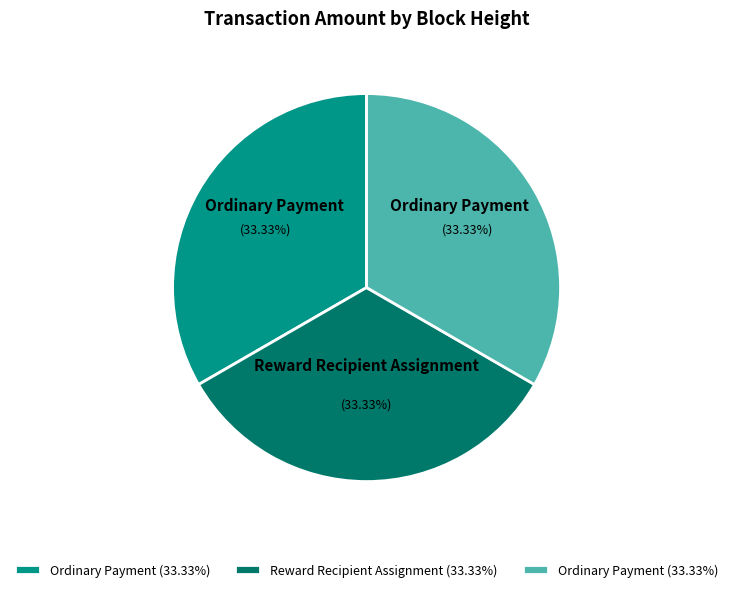

Does any single category account for the majority?

No